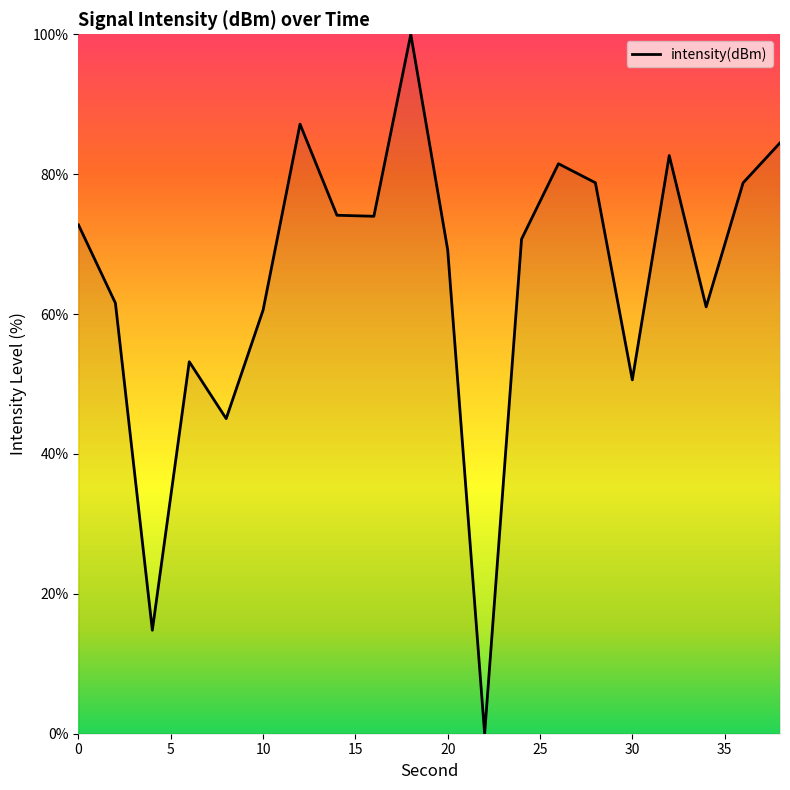

What is the difference between the maximum and minimum values?

100.0